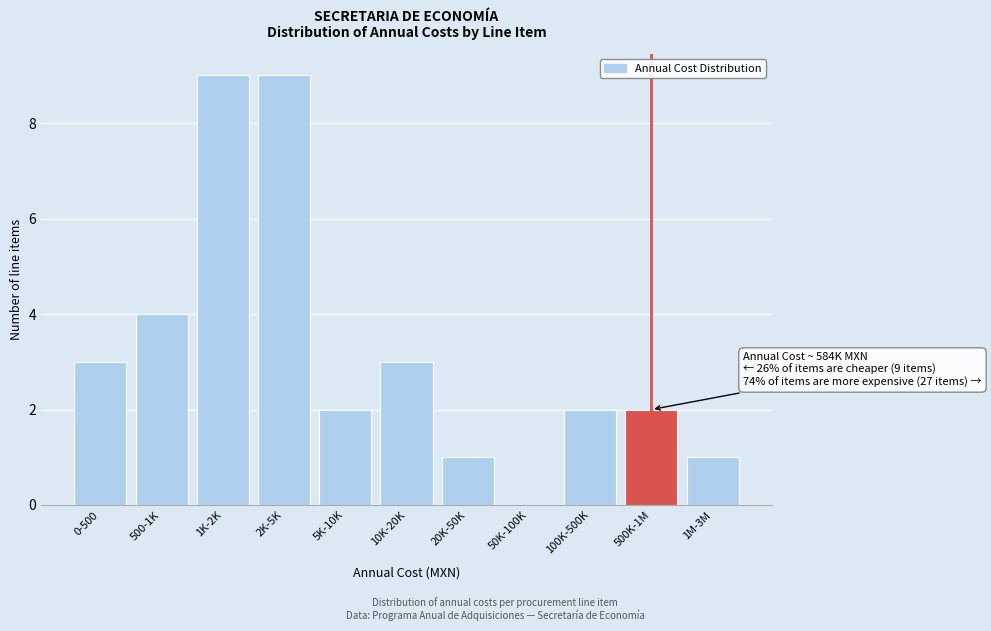

Reading right to left, extract all data points from this chart.

1M-3M=1	500K-1M=2	100K-500K=2	50K-100K=0	20K-50K=1	10K-20K=3	5K-10K=2	2K-5K=9	1K-2K=9	500-1K=4	0-500=3